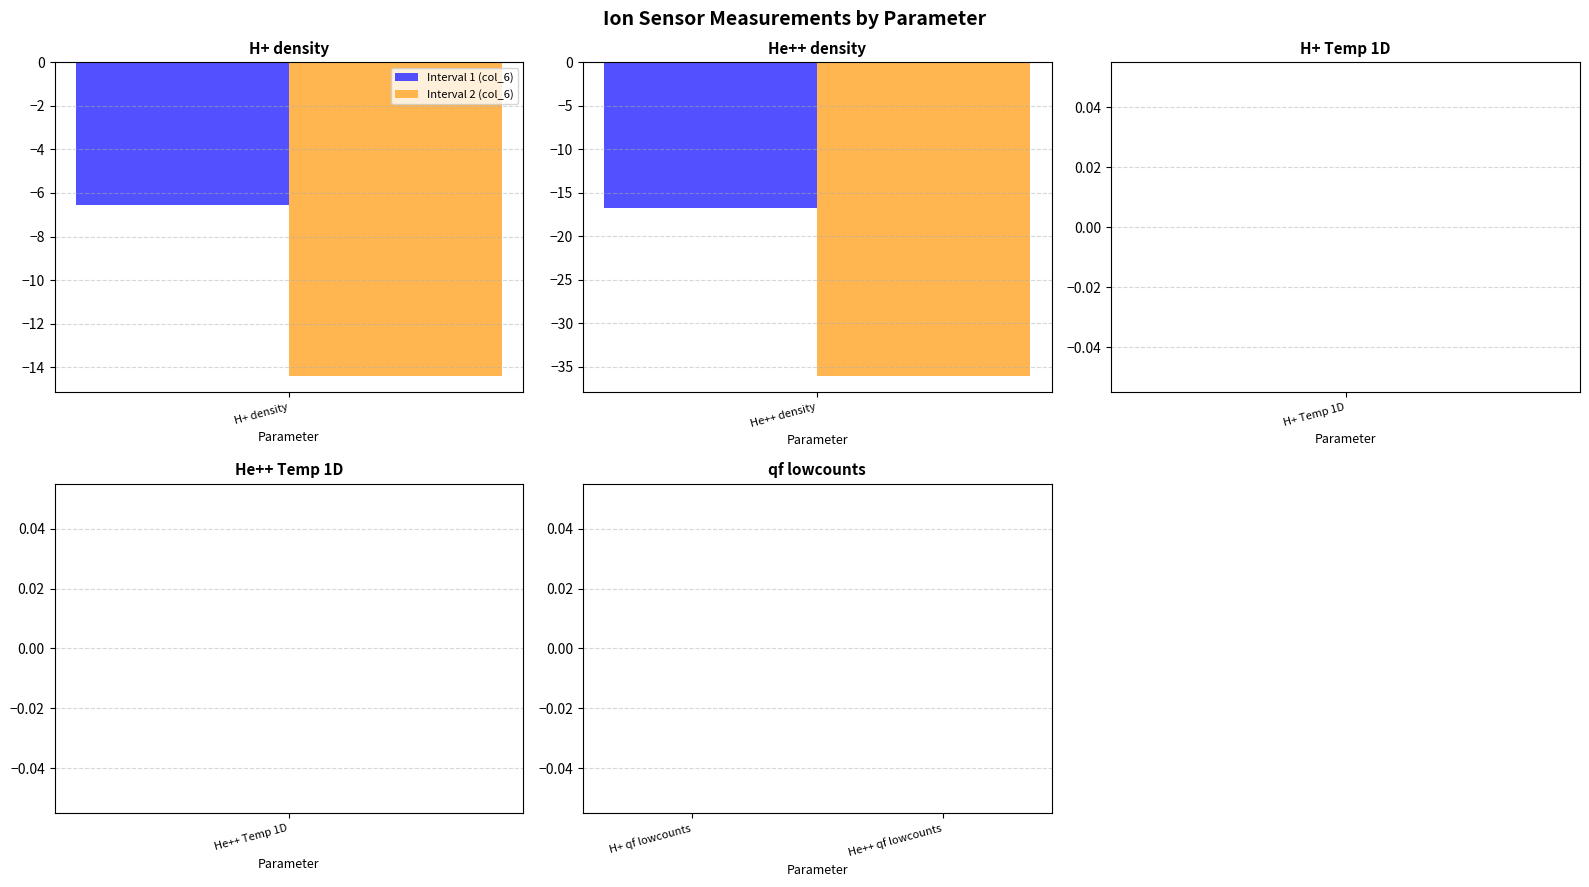

What is the label of the 1st bar from the left?

H+ density